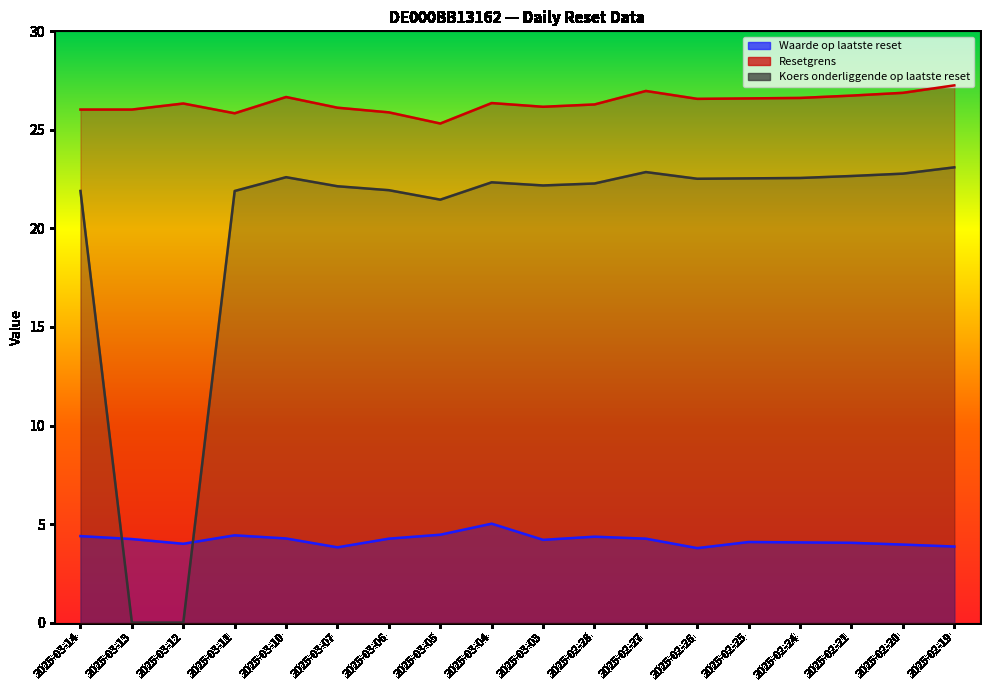

Reading left to right, what are all the values shown in this chart?

Waarde op laatste reset: 2025-03-14=4.4	2025-03-13=4.2	2025-03-12=4.0	2025-03-11=4.4	2025-03-10=4.3	2025-03-07=3.8	2025-03-06=4.3	2025-03-05=4.5	2025-03-04=5.0	2025-03-03=4.2	2025-02-28=4.4	2025-02-27=4.3	2025-02-26=3.8	2025-02-25=4.1	2025-02-24=4.1	2025-02-21=4.0	2025-02-20=4.0	2025-02-19=3.9
Resetgrens: 2025-03-14=26.0	2025-03-13=26.0	2025-03-12=26.3	2025-03-11=25.8	2025-03-10=26.7	2025-03-07=26.1	2025-03-06=25.9	2025-03-05=25.3	2025-03-04=26.4	2025-03-03=26.2	2025-02-28=26.3	2025-02-27=27.0	2025-02-26=26.6	2025-02-25=26.6	2025-02-24=26.6	2025-02-21=26.7	2025-02-20=26.9	2025-02-19=27.3
Koers onderliggende op laatste reset: 2025-03-14=21.9	2025-03-13=0.0	2025-03-12=0.0	2025-03-11=21.9	2025-03-10=22.6	2025-03-07=22.1	2025-03-06=21.9	2025-03-05=21.5	2025-03-04=22.3	2025-03-03=22.2	2025-02-28=22.3	2025-02-27=22.9	2025-02-26=22.5	2025-02-25=22.5	2025-02-24=22.6	2025-02-21=22.7	2025-02-20=22.8	2025-02-19=23.1